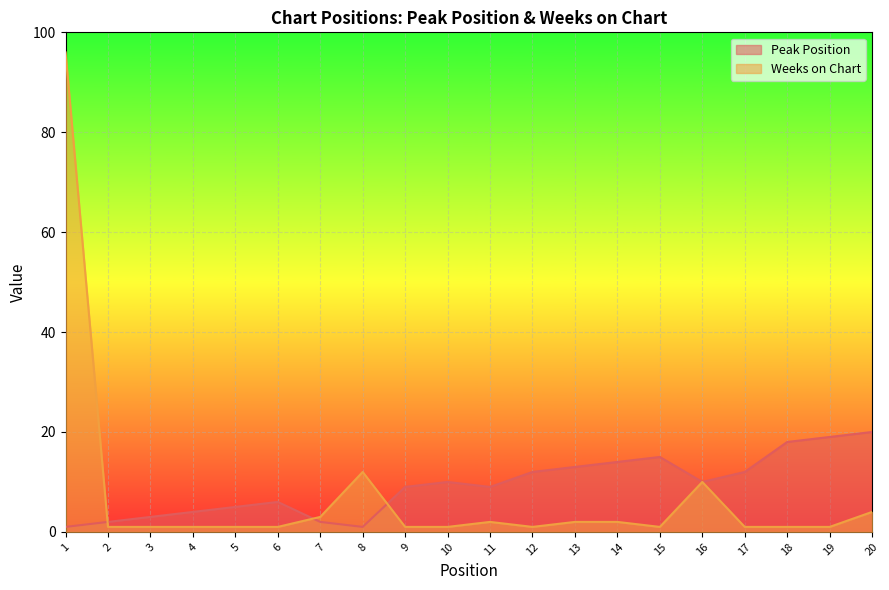

List the labels in order of Weeks on Chart value, smallest first.

2, 3, 4, 5, 6, 9, 10, 12, 15, 17, 18, 19, 11, 13, 14, 7, 20, 16, 8, 1